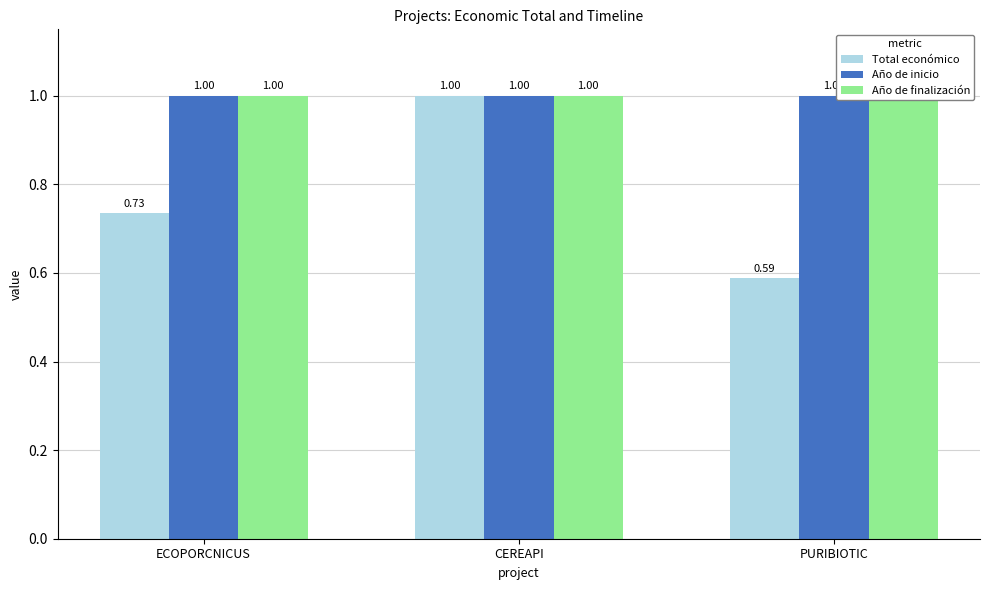

How many data points does each series have?

3